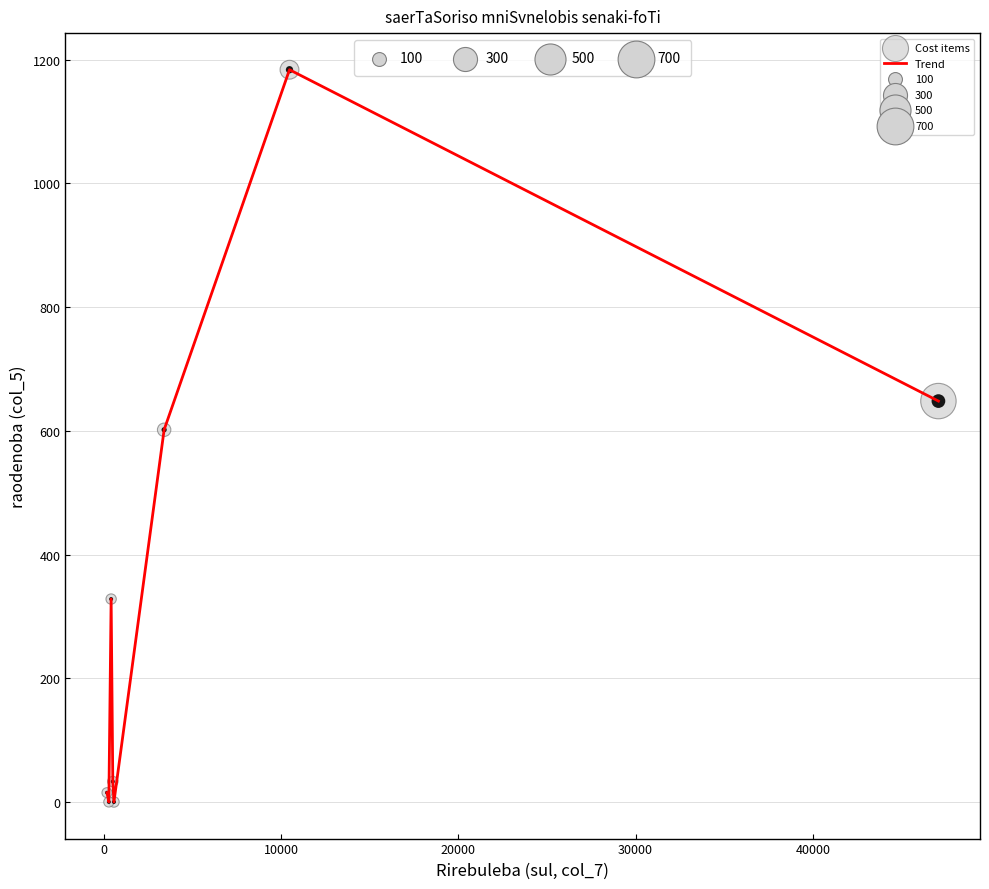

What is the greatest value displayed?

1183.6